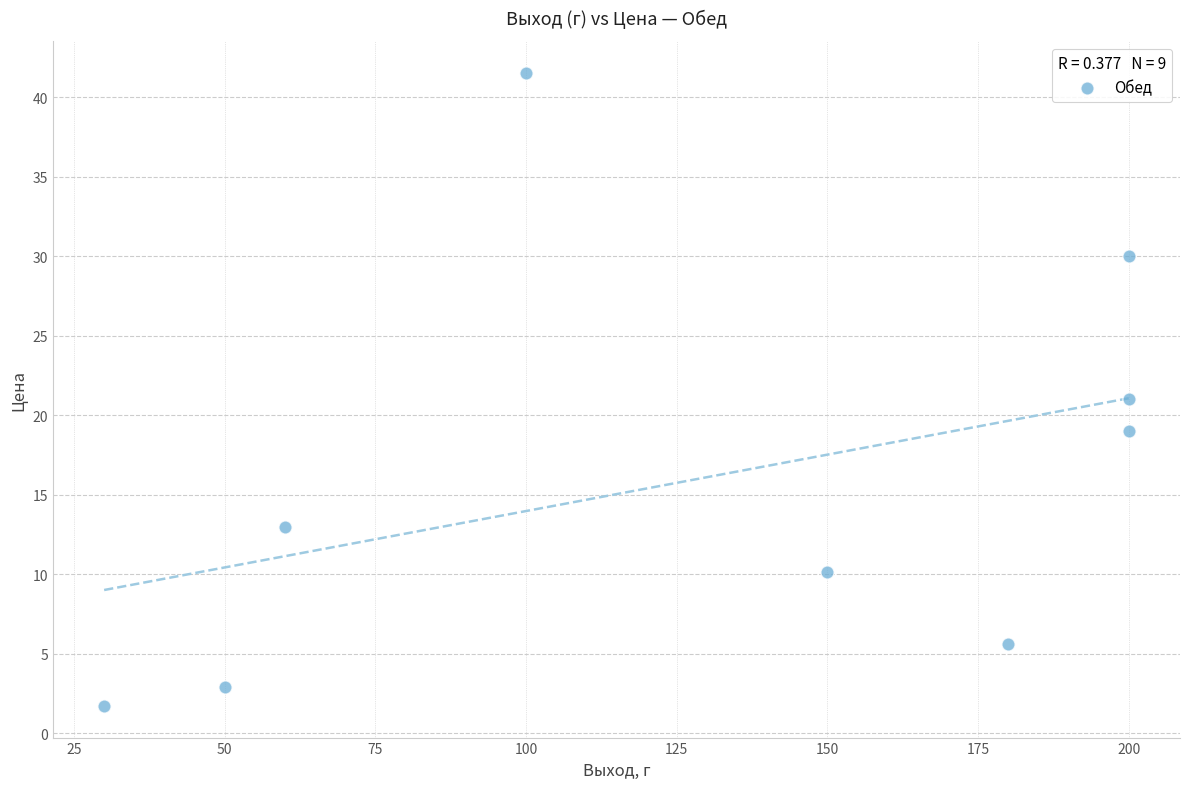

What is the range of Y values (max minus min)?

39.8